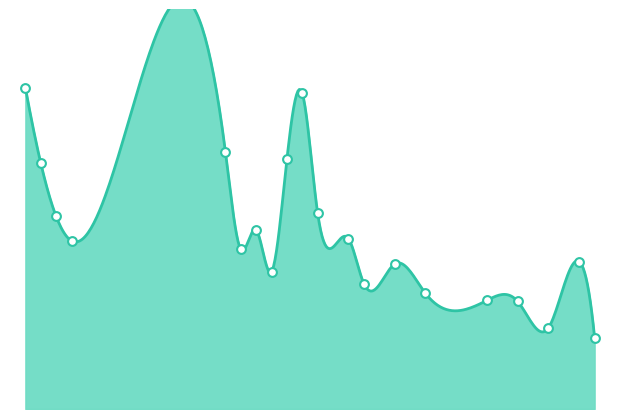

What is the change in value from 40 to 36?

+36770